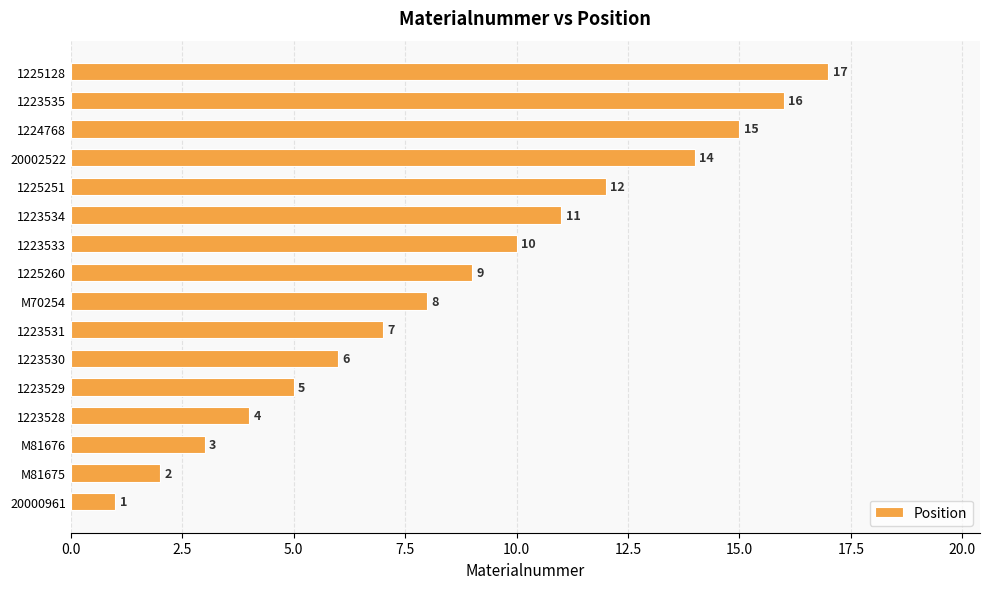

What is the difference between the maximum and minimum values?

16